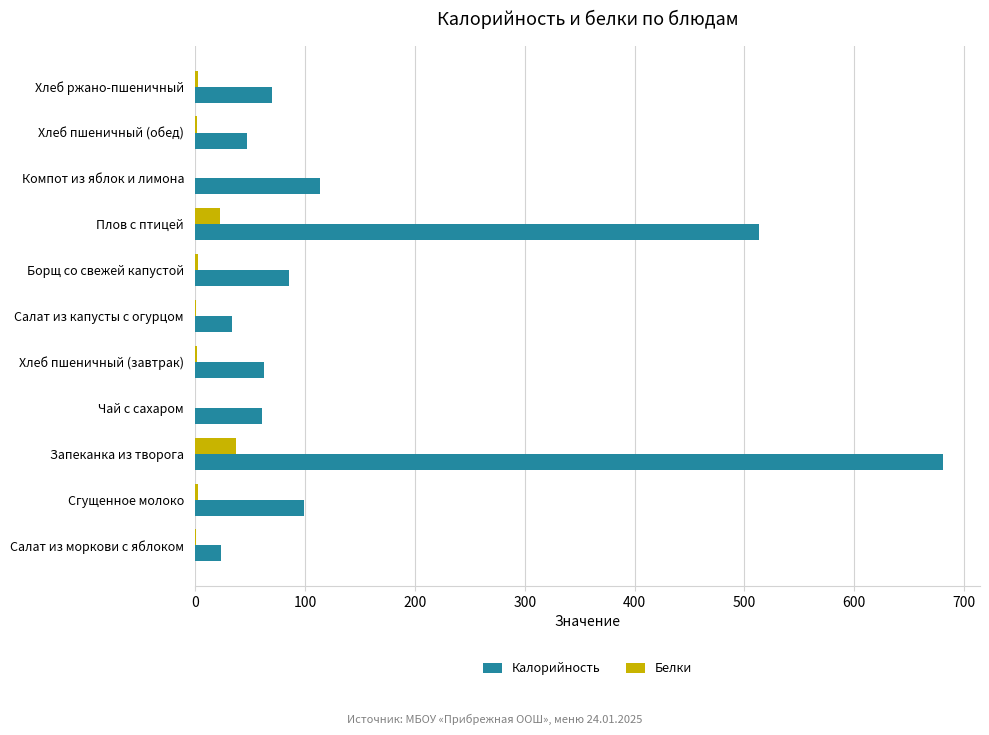

What is the maximum value for Калорийность?

680.3